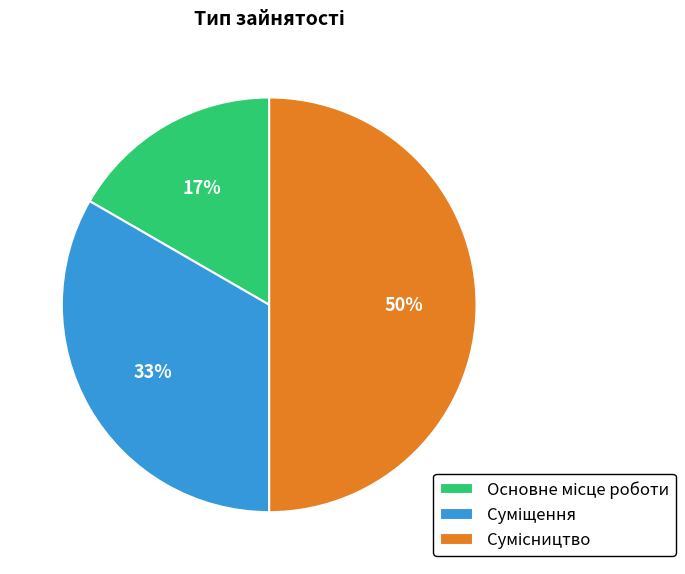

To the nearest percent, what is the difference between the largest and smallest slice percentages?

33%